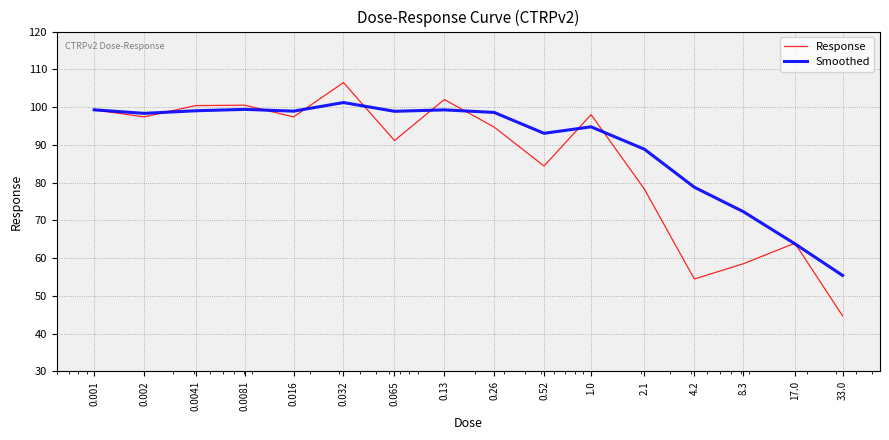

What is the difference between the maximum and minimum values in the Response series?

61.8